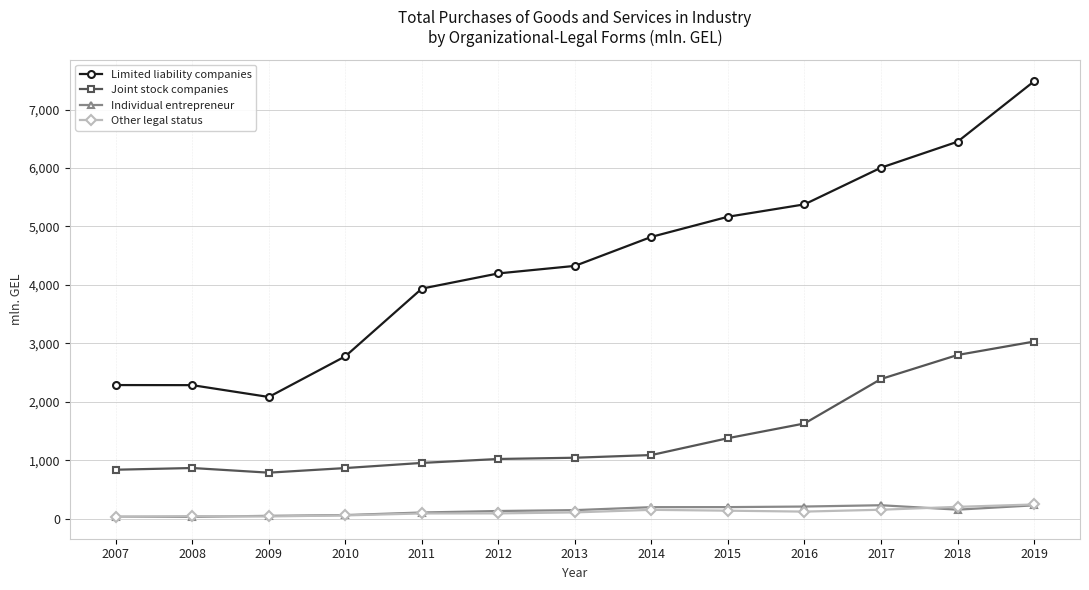

Between 2008 and 2015, which series saw the biggest shift?

Limited liability companies